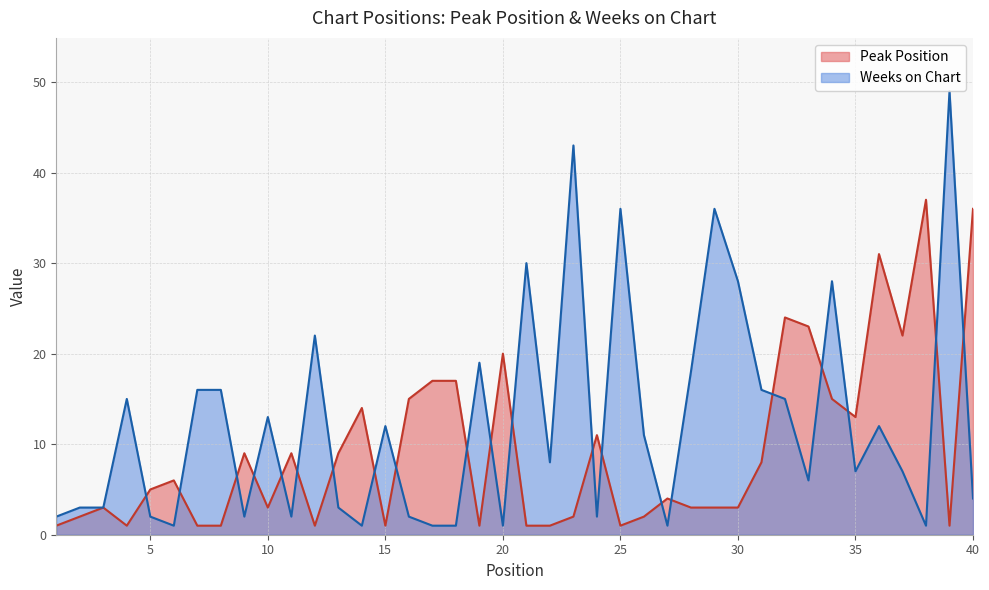

True or false: Peak Position has more than 2 interior local peaks.

True